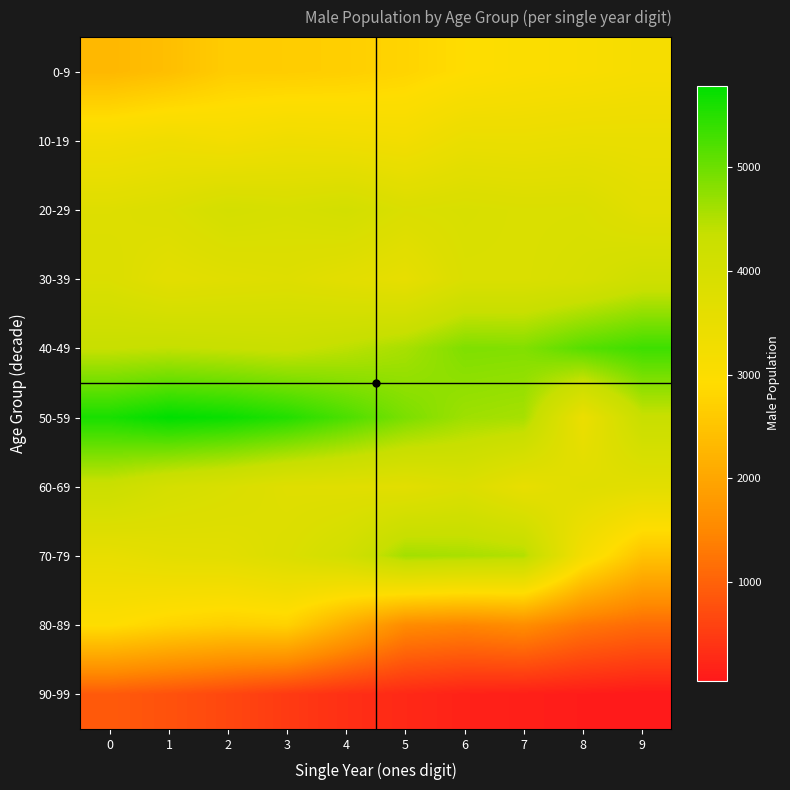

Between 3 and 4, which is larger?

4